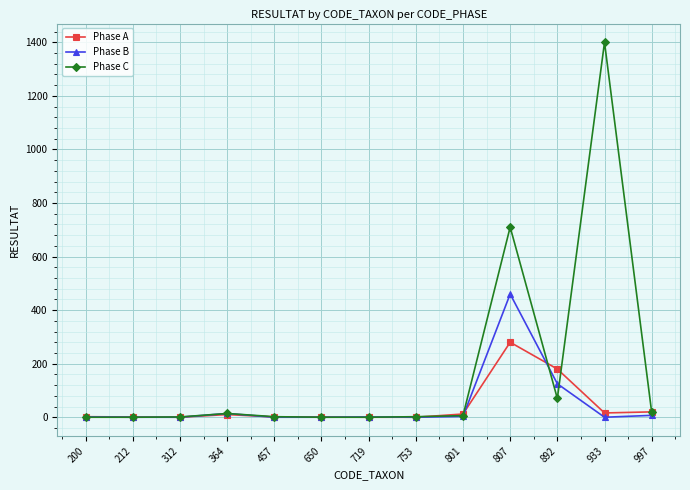

Is this an area chart (filled region under the line)?

No